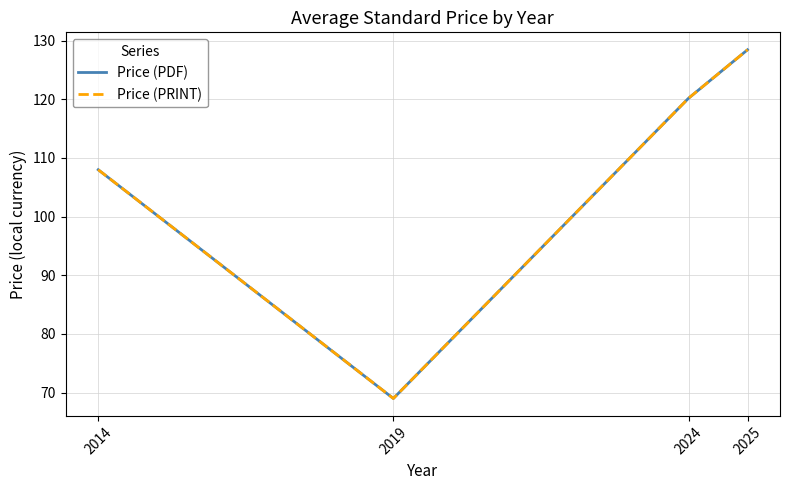

At how many categories does at least one series exceed 102?

3